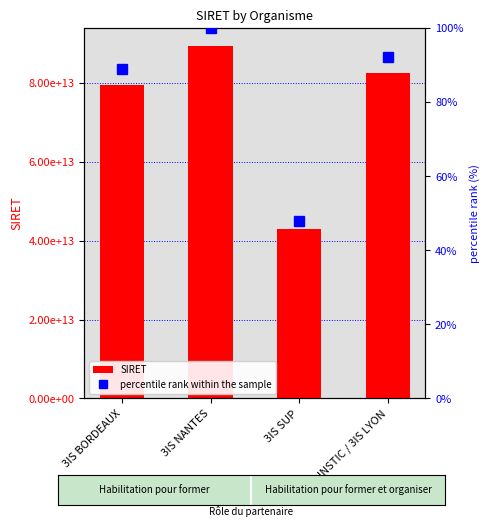

At which label is SIRET closest to 66164791350043?

3IS BORDEAUX